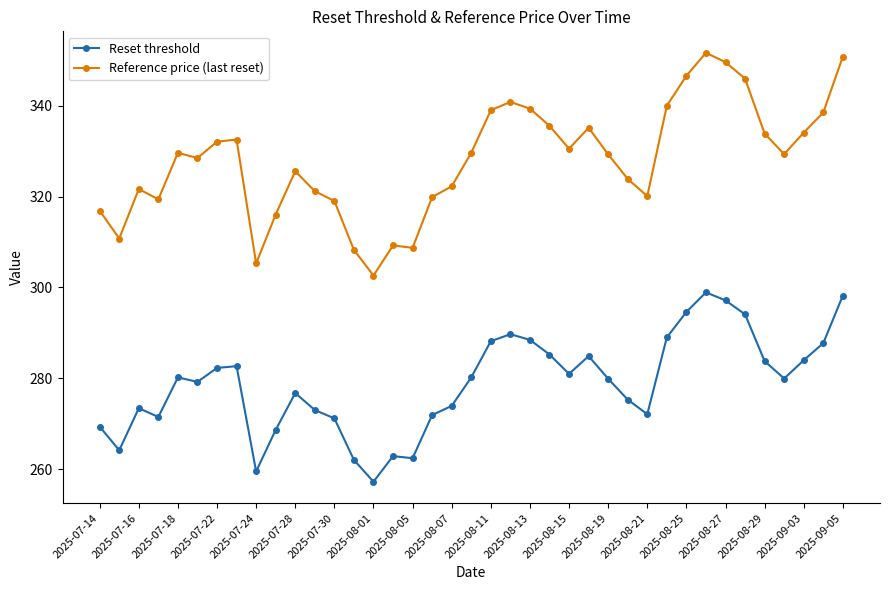

Which series has the widest spread of values?

Reference price (last reset)